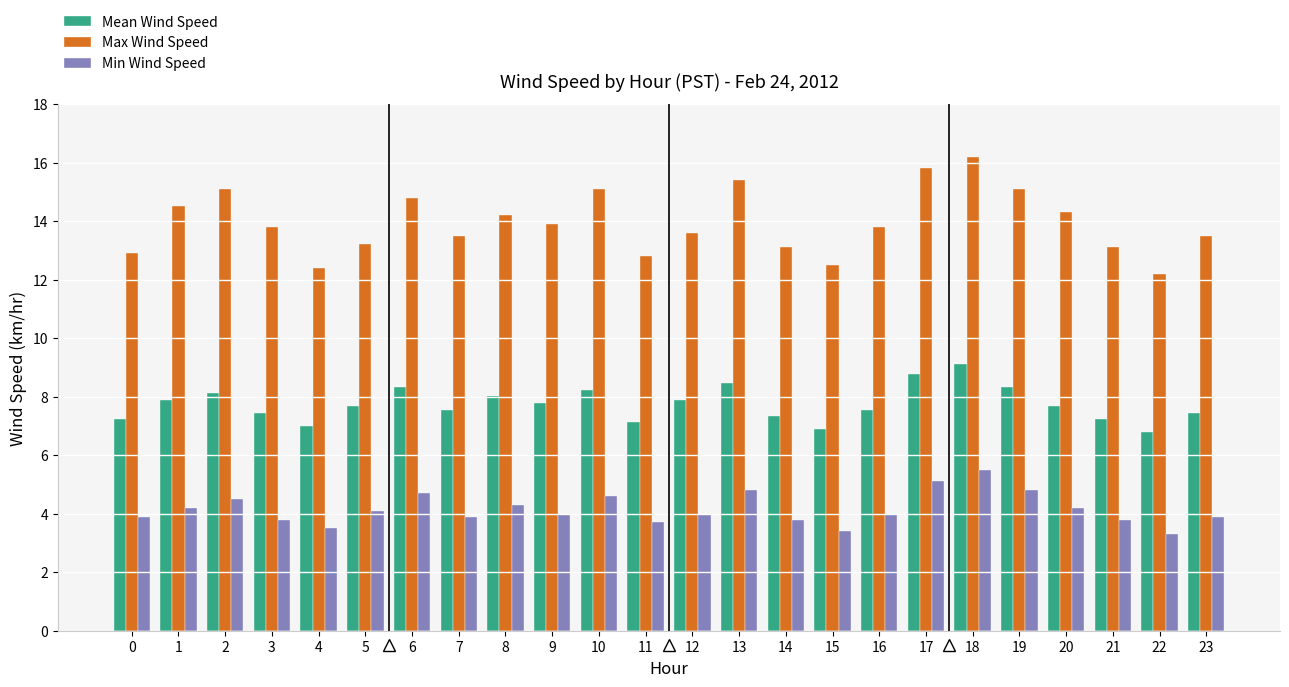

What is the sum of the Mean Wind Speed values at 18 and 12?

17.0